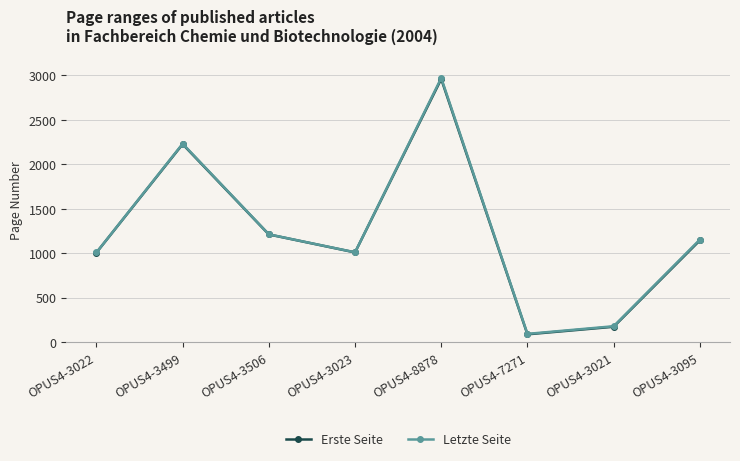

At which label is Erste Seite closest to 1522?

OPUS4-3506